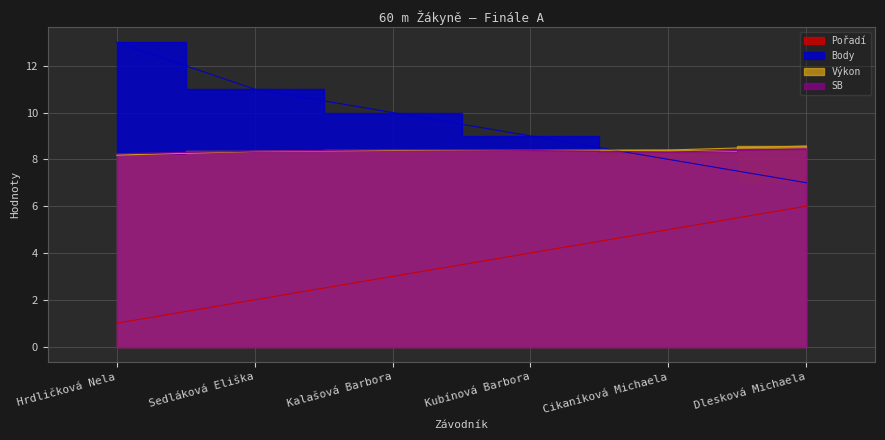

The Výkon series shows 14.9 at Kubínová Barbora. True or false?

False